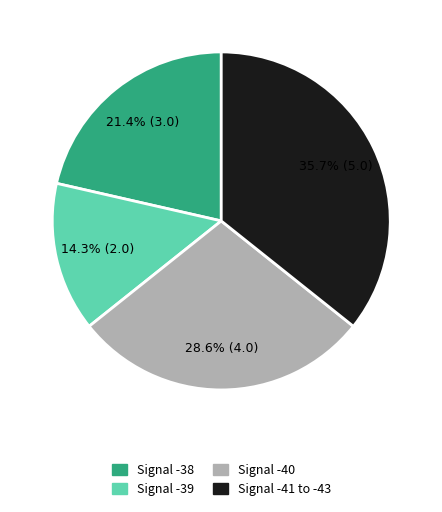

Which category has the biggest portion of the pie?

Signal -41 to -43